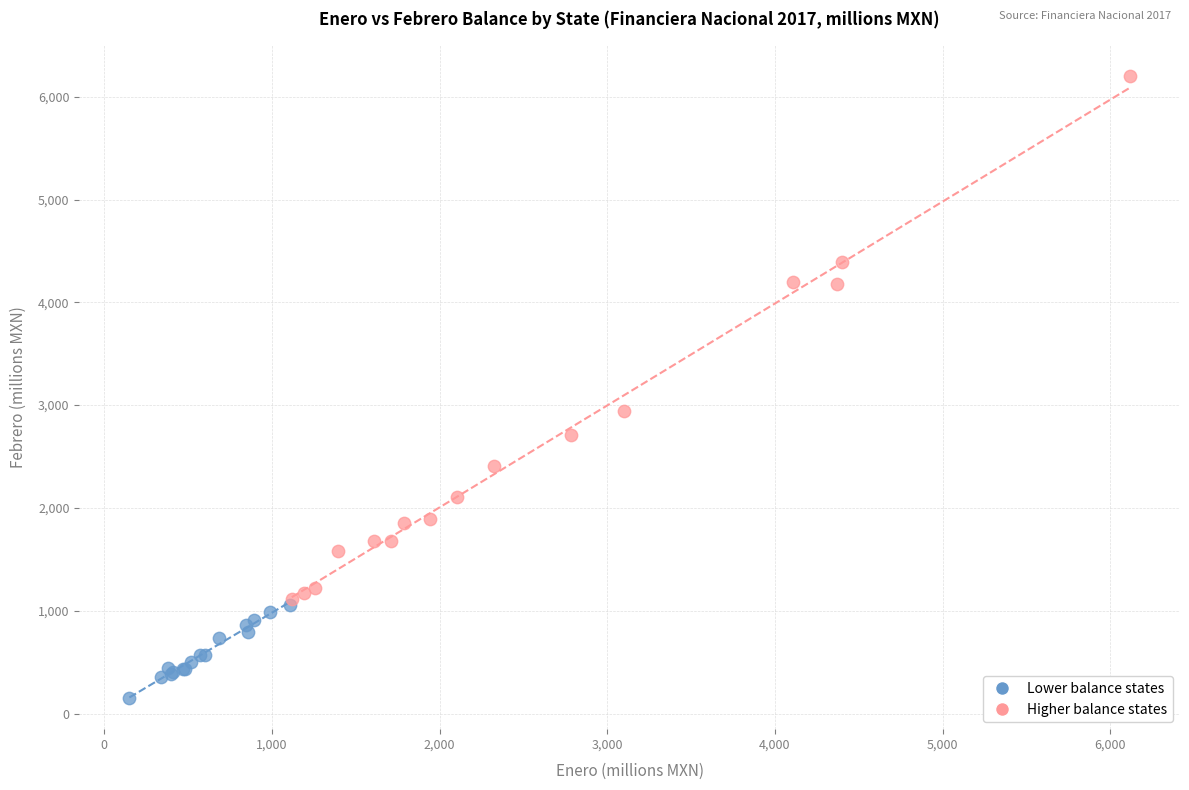

Which series reaches the minimum Y coordinate?

Lower balance states